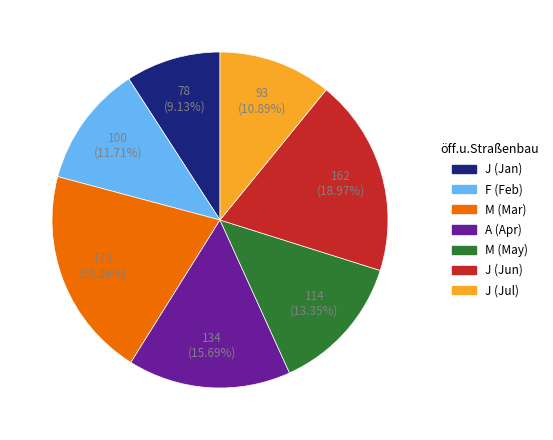

Does any single category account for the majority?

No